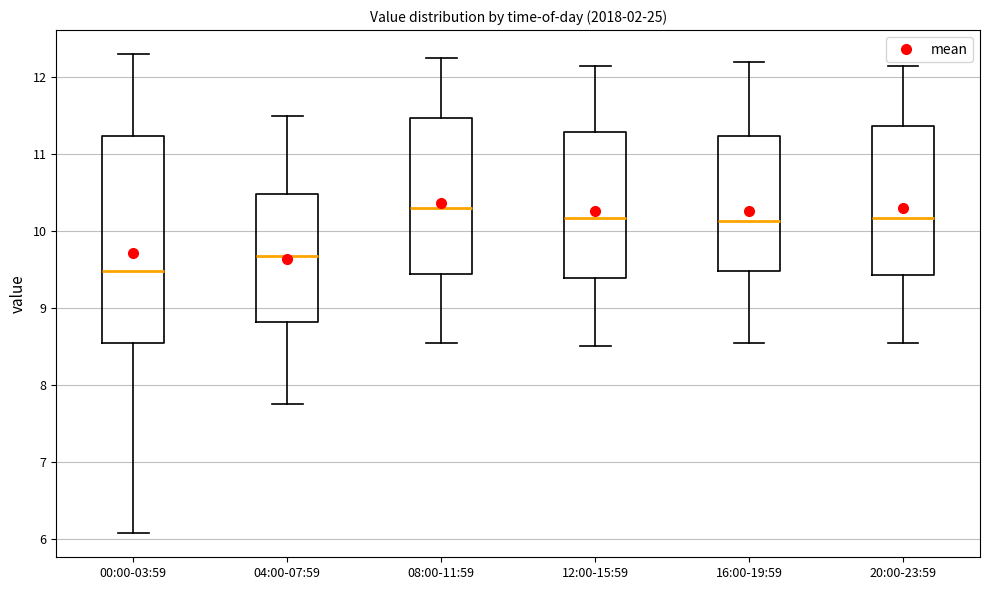

Reading left to right, read every box against the y-axis: the position of its median line, the range the box covers, and the ends of its whiskers. The values are not printed on the chart, so give them approximately, as read against the axis.

00:00-03:59: median 9.5, box 8.6 to 11.2, whiskers 6.1 to 12.3
04:00-07:59: median 9.7, box 8.8 to 10.5, whiskers 7.8 to 11.5
08:00-11:59: median 10.3, box 9.4 to 11.5, whiskers 8.6 to 12.3
12:00-15:59: median 10.2, box 9.4 to 11.3, whiskers 8.5 to 12.2
16:00-19:59: median 10.1, box 9.5 to 11.2, whiskers 8.6 to 12.2
20:00-23:59: median 10.2, box 9.4 to 11.4, whiskers 8.6 to 12.2